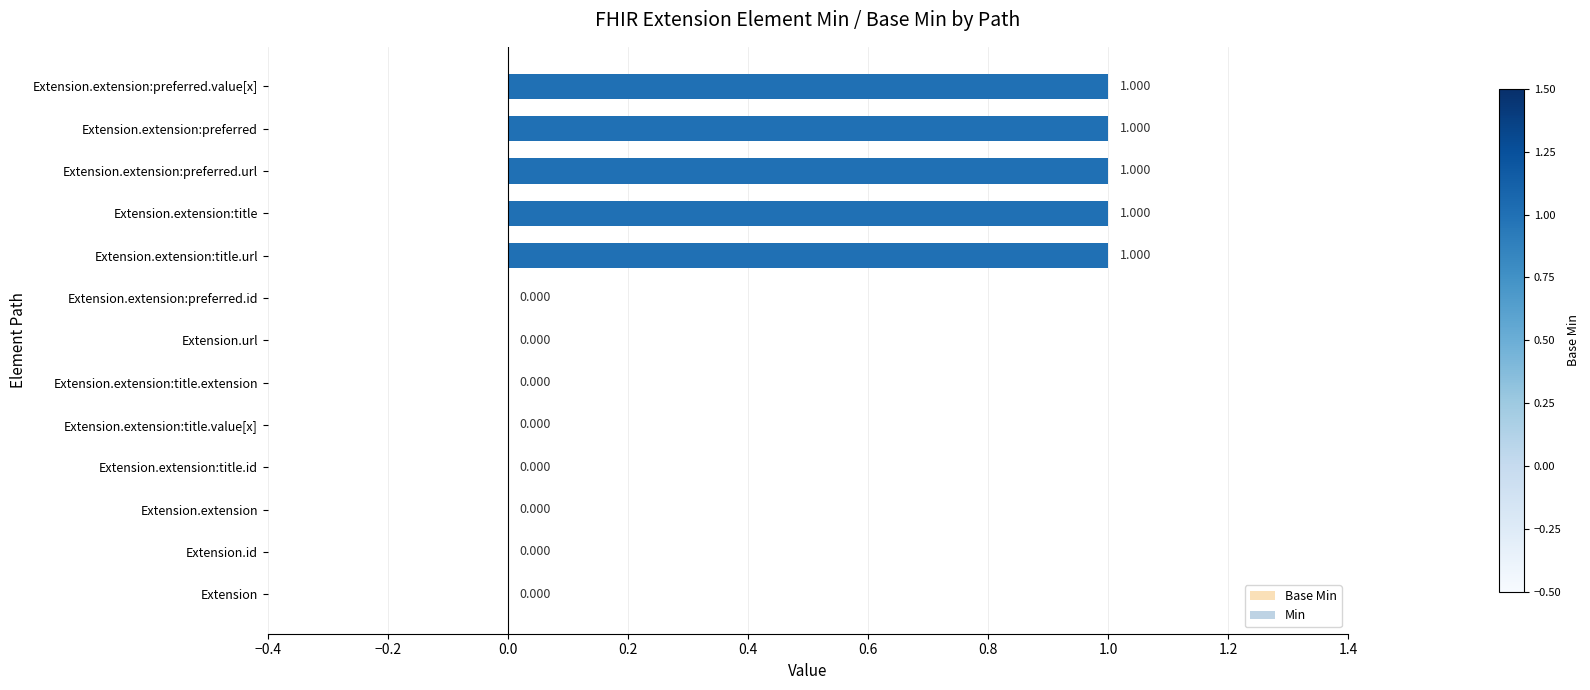

Which has a higher value, Extension.extension:title.value[x] or Extension.extension:preferred.value[x]?

Extension.extension:preferred.value[x]